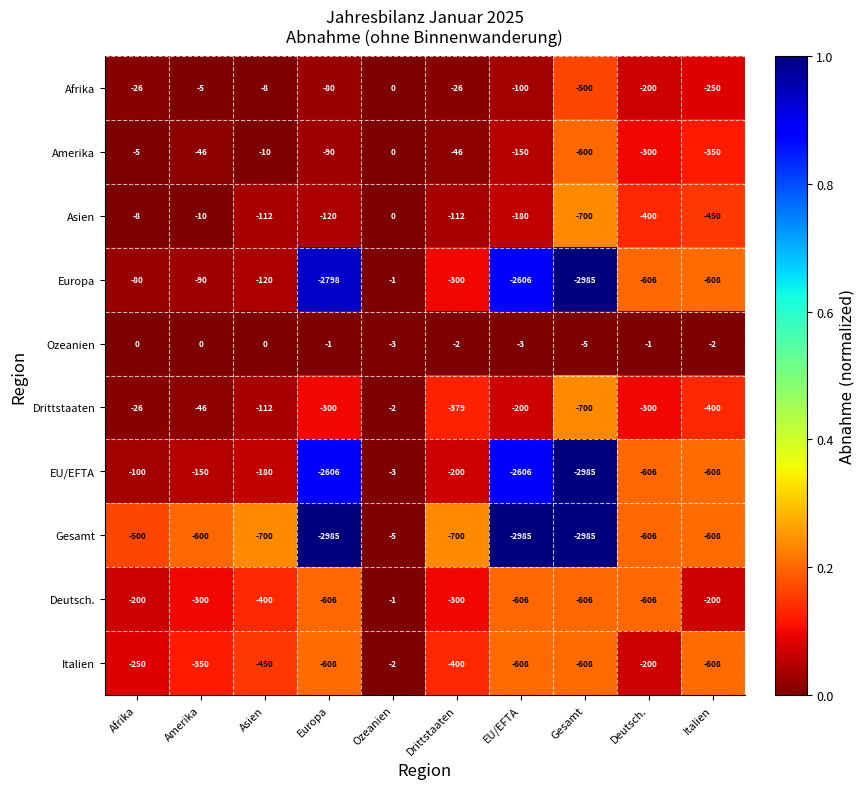

At which label does Afrika first exceed -26?

Amerika